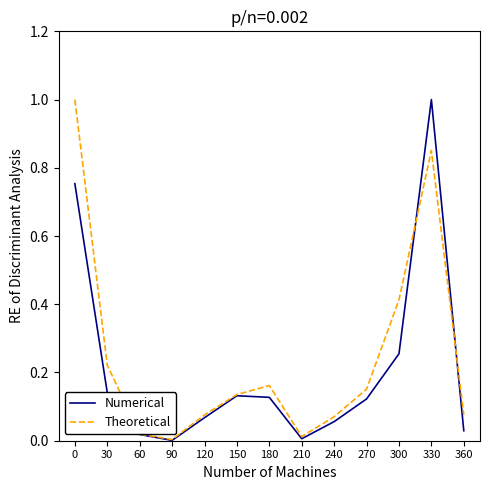

Which series changed the most between 30 and 90?

Theoretical